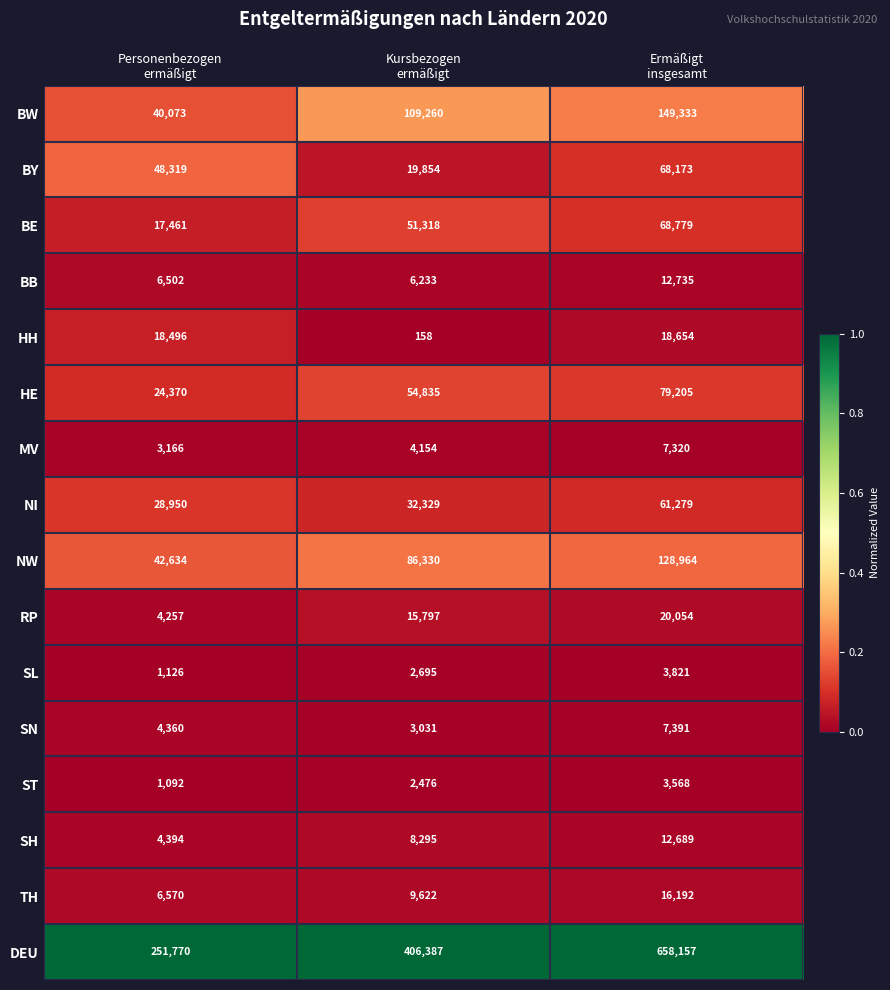

Rank the series by their maximum value, from highest to lowest.

DEU, BW, NW, HE, BE, BY, NI, RP, HH, TH, BB, SH, SN, MV, SL, ST